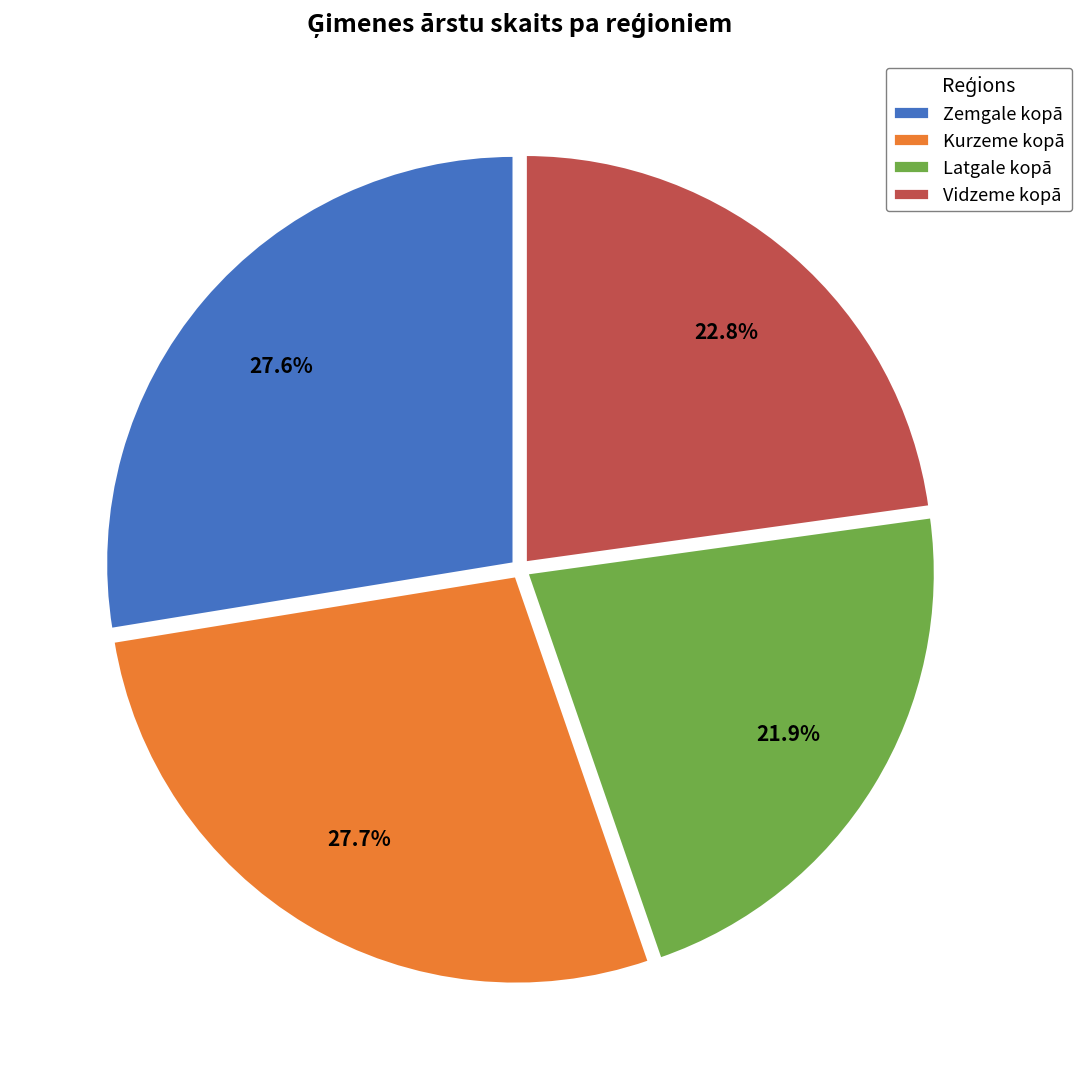

To the nearest percent, what percentage of the pie is Kurzeme kopā?

28%